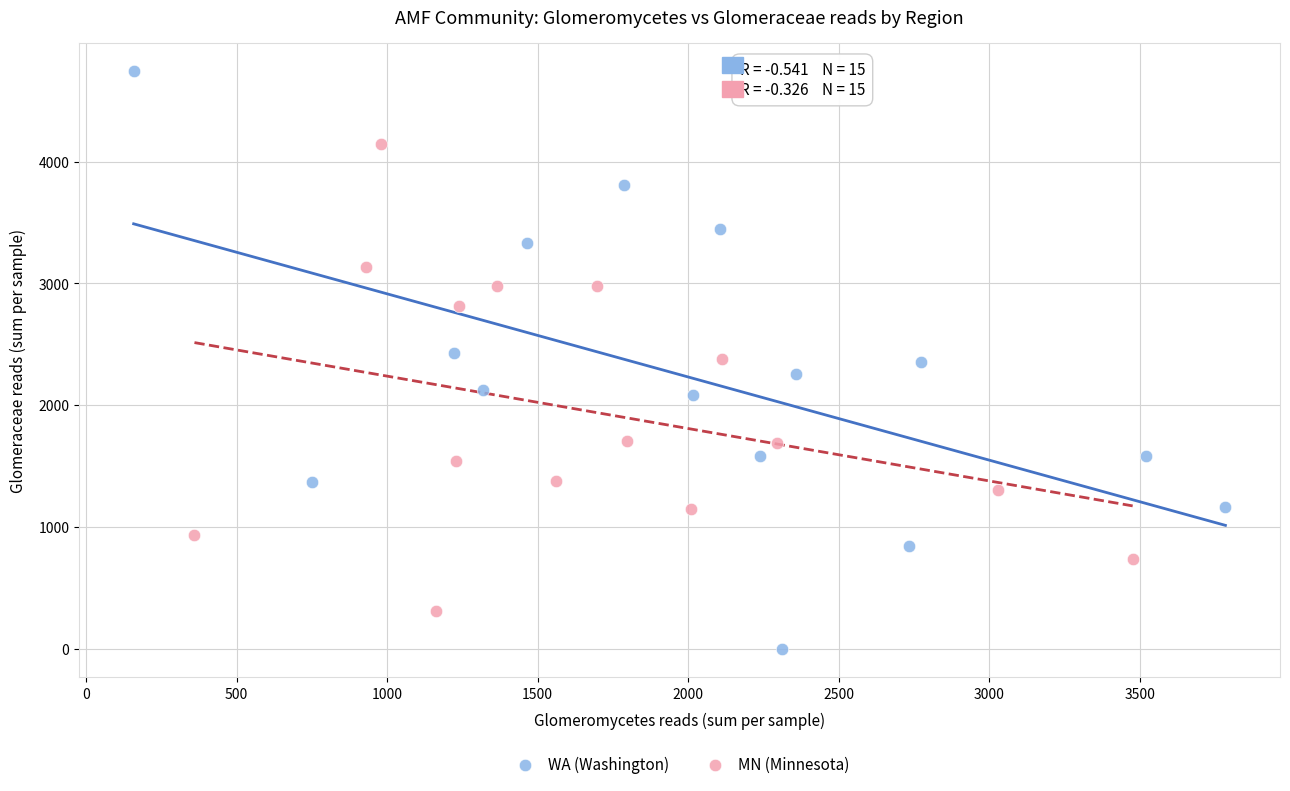

Which series reaches the maximum Y coordinate?

WA (Washington)